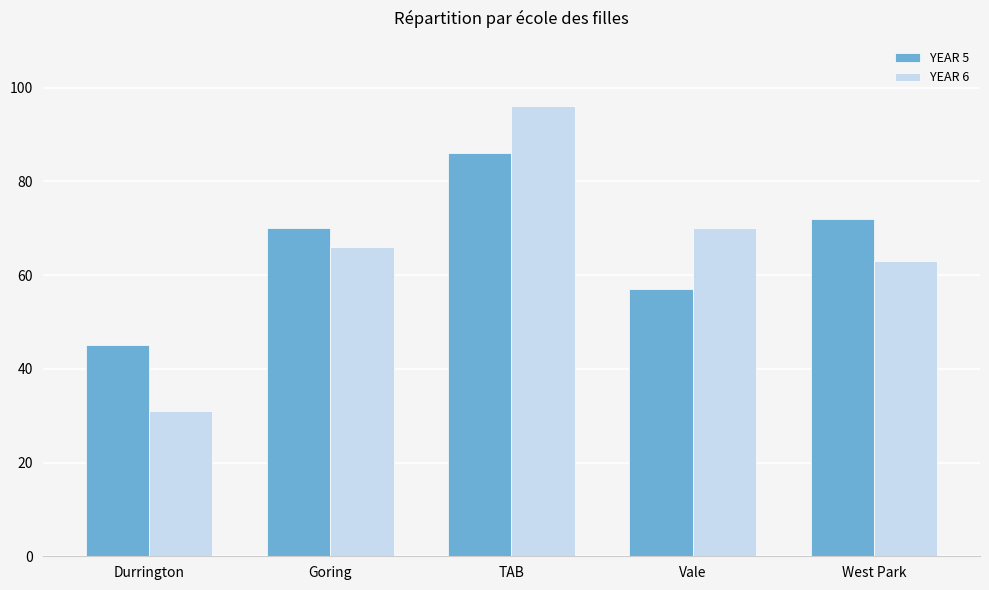

The YEAR 6 series shows 44 at TAB. True or false?

False